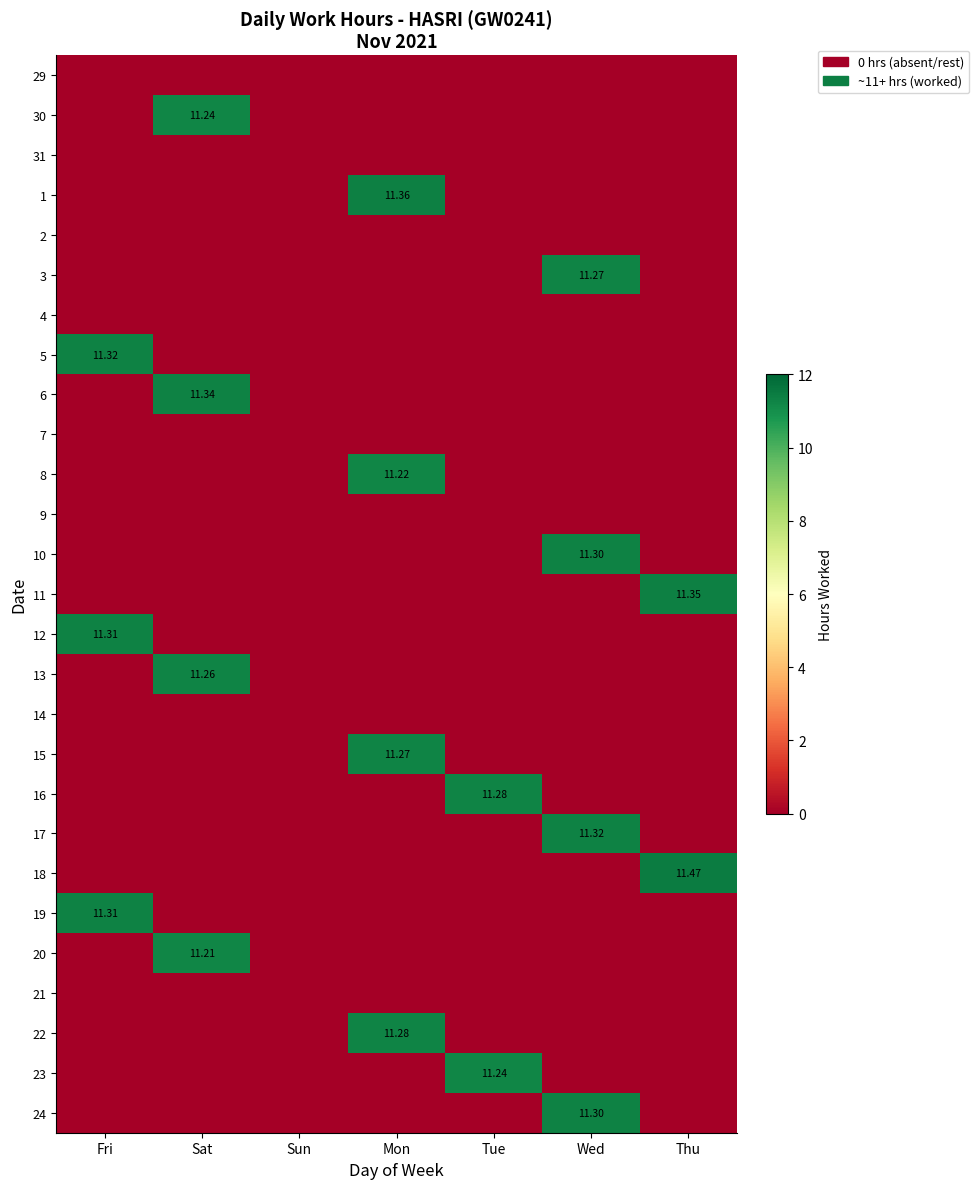

Where is 18 nearest to the value 5?

Fri